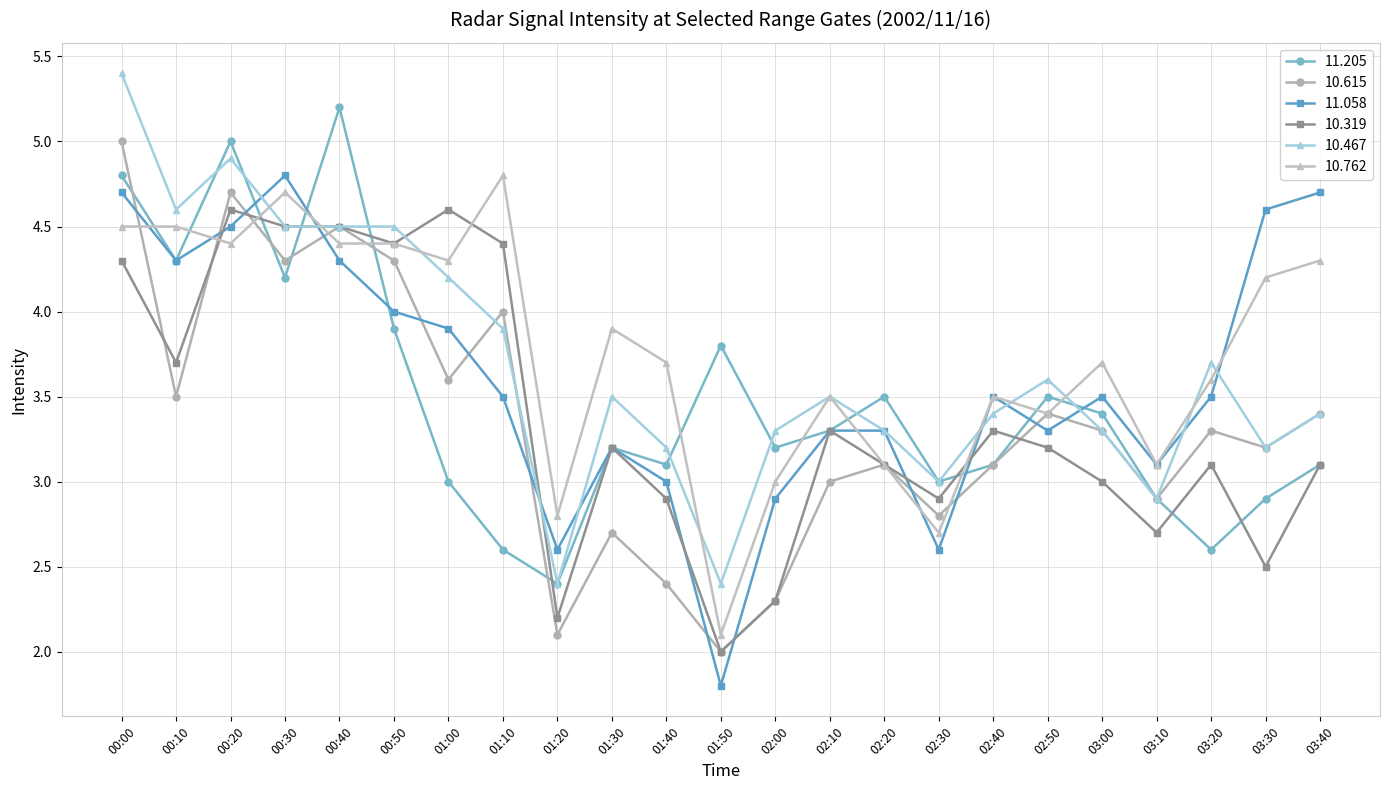

What is the difference between the highest and lowest values at 01:20?

0.7